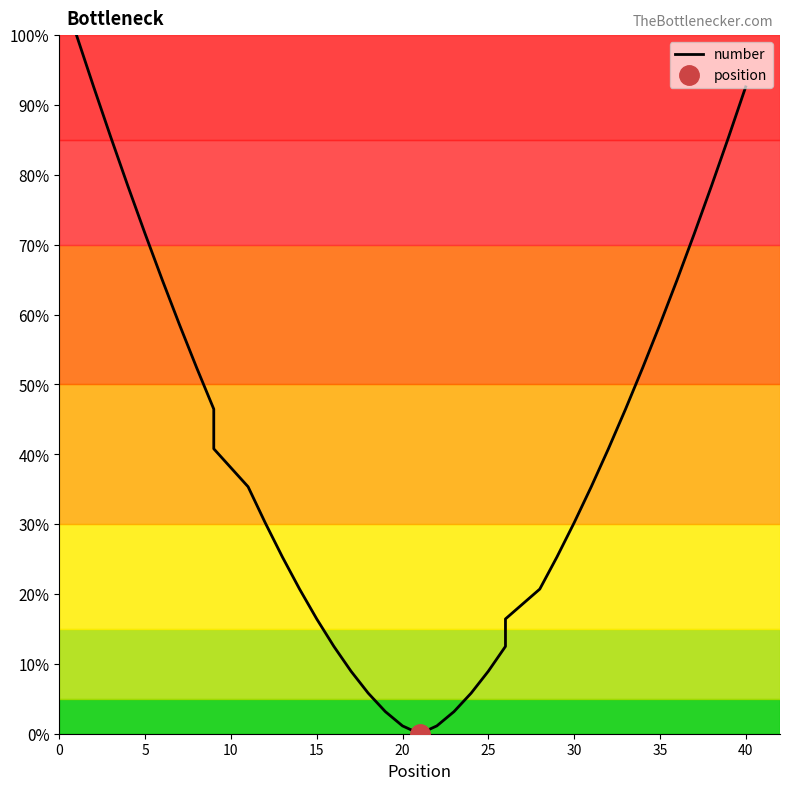

How many values are below 35?

19